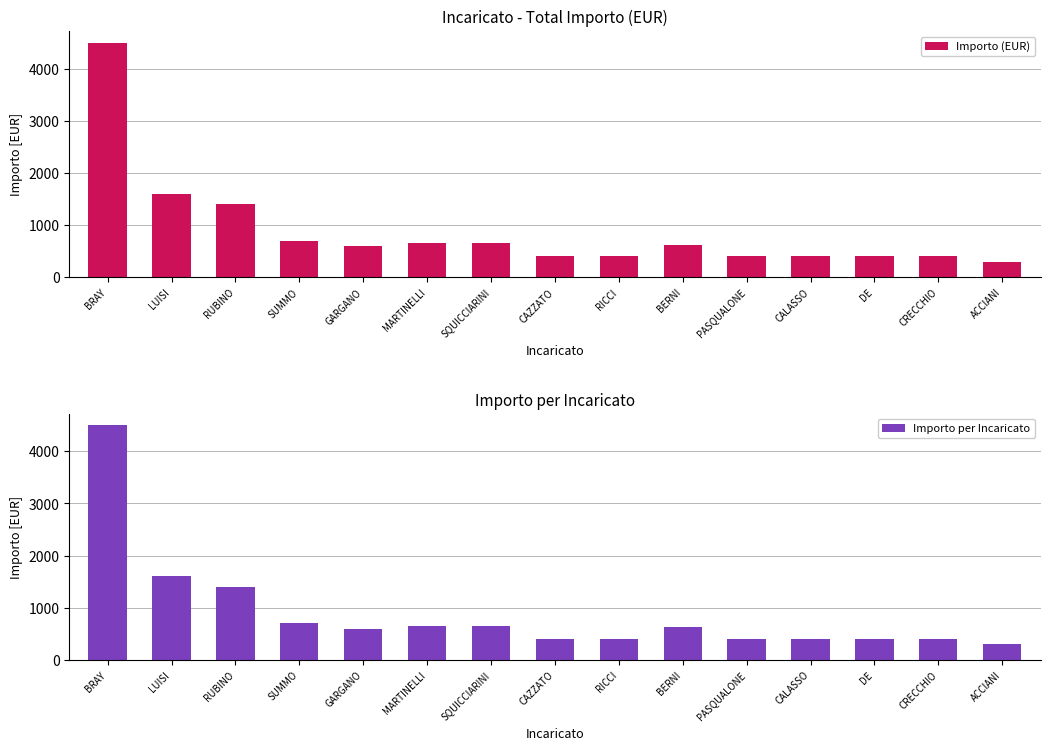

Is it true that Importo (EUR) equals 925 at BERNI?

False